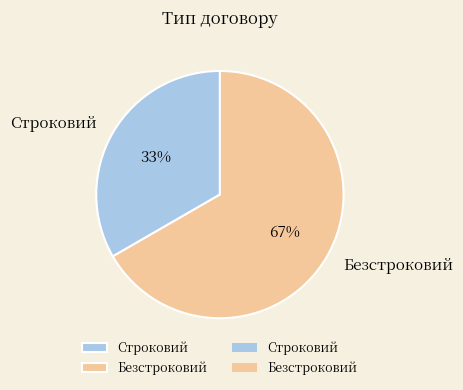

Is Строковий the majority of the pie?

No